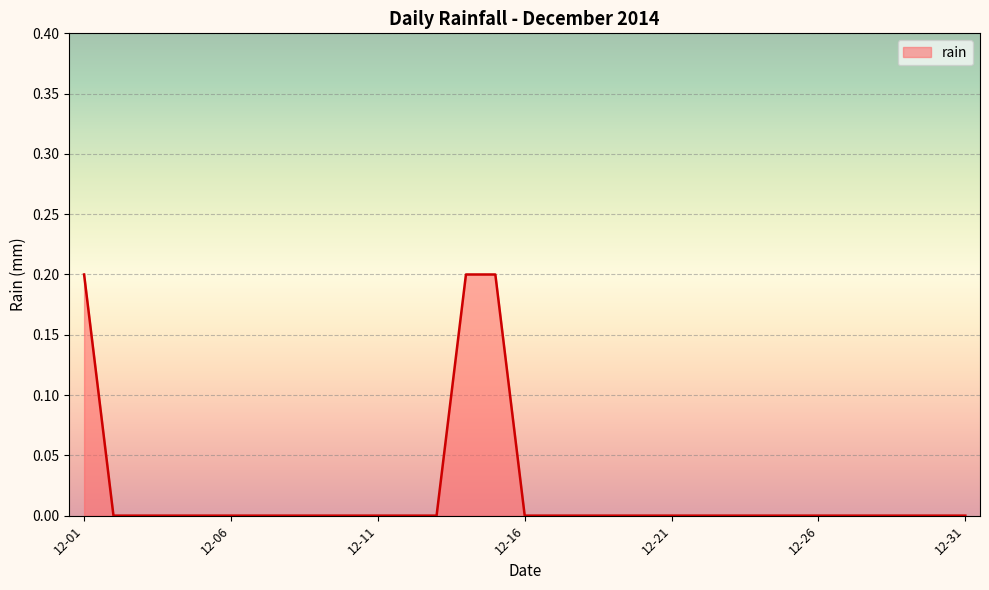

How many lines are shown in the chart?

1